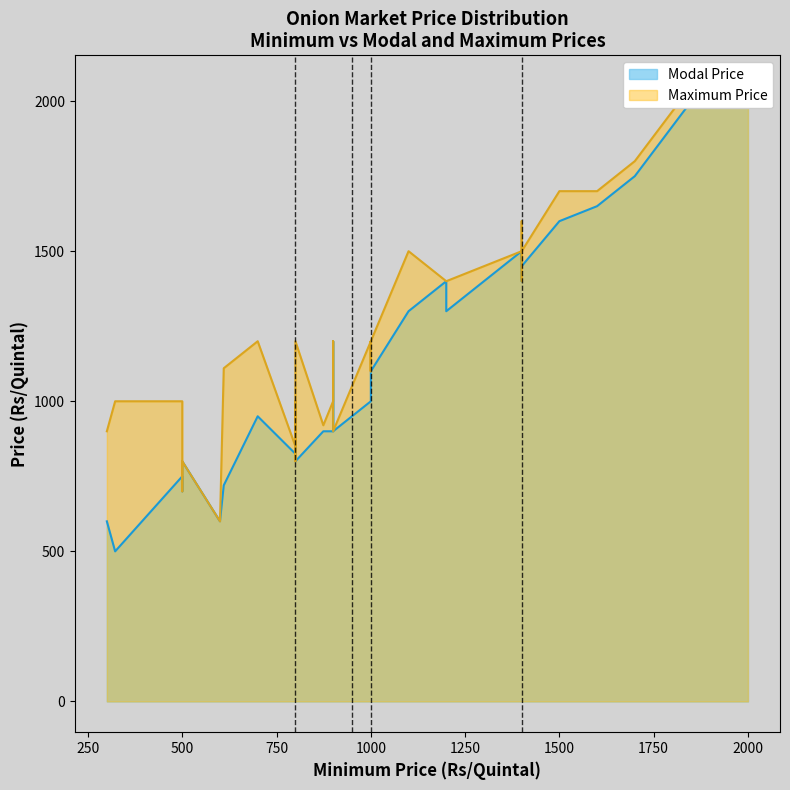

True or false: Maximum Price has a value of 1187 at 1500.

False